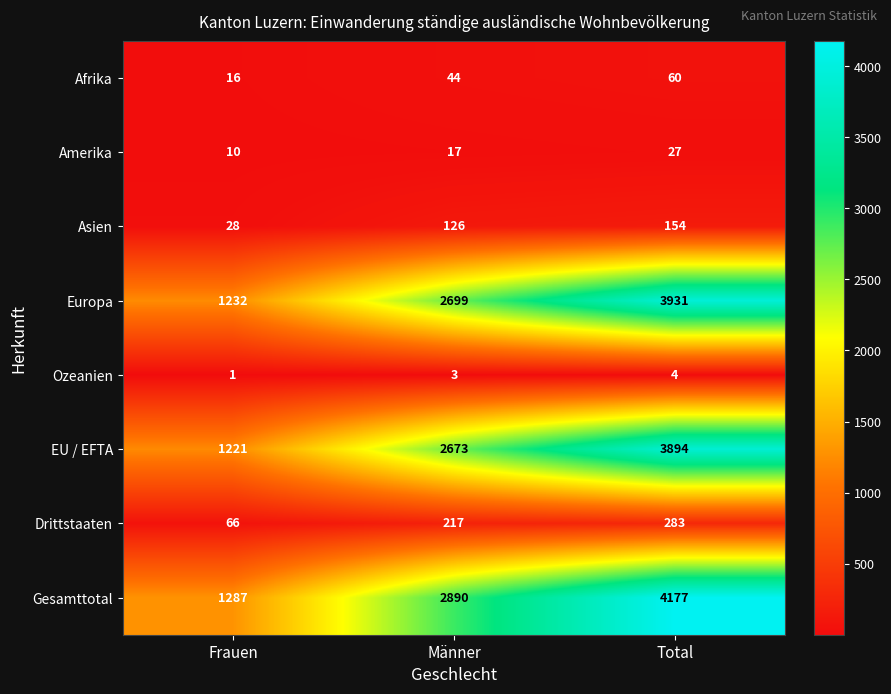

How many distinct data groups are displayed?

8